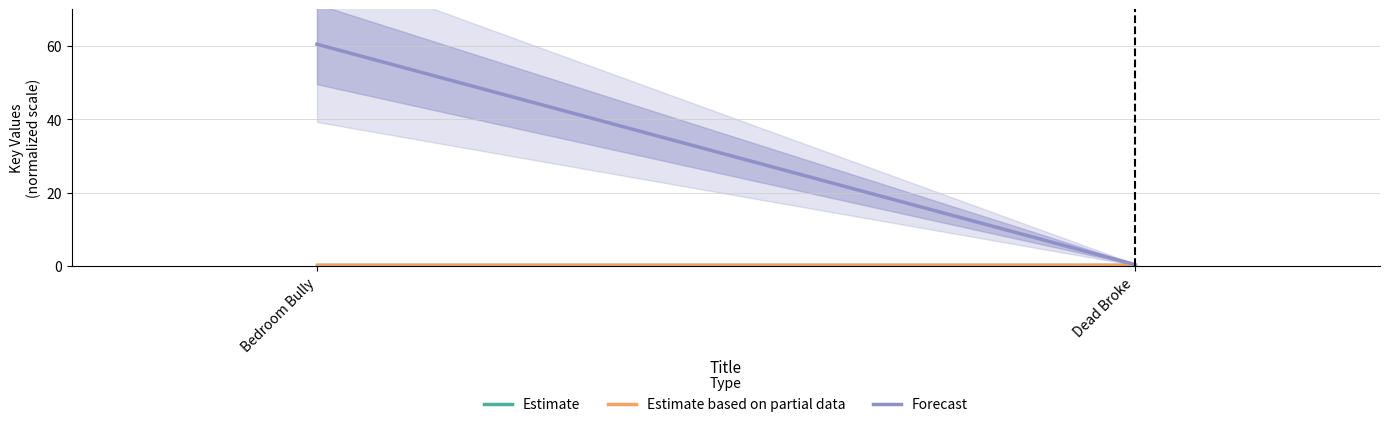

What are all the series names shown in the legend?

Estimate, Estimate based on partial data, Forecast